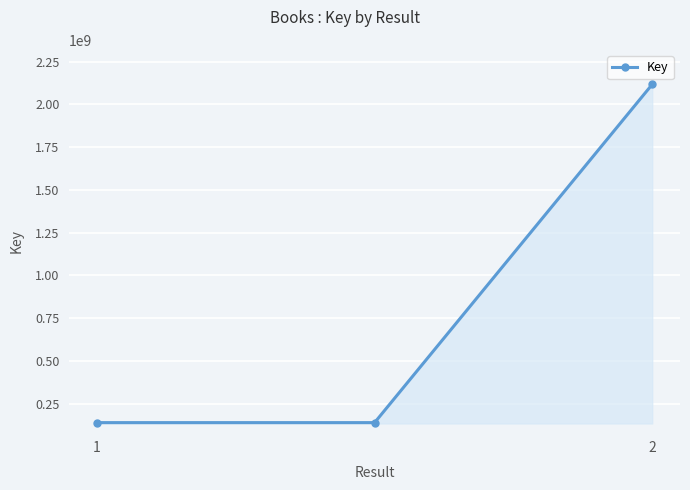

Reading right to left, what are all the values shown in this chart?

2117858254	138914041	138914041